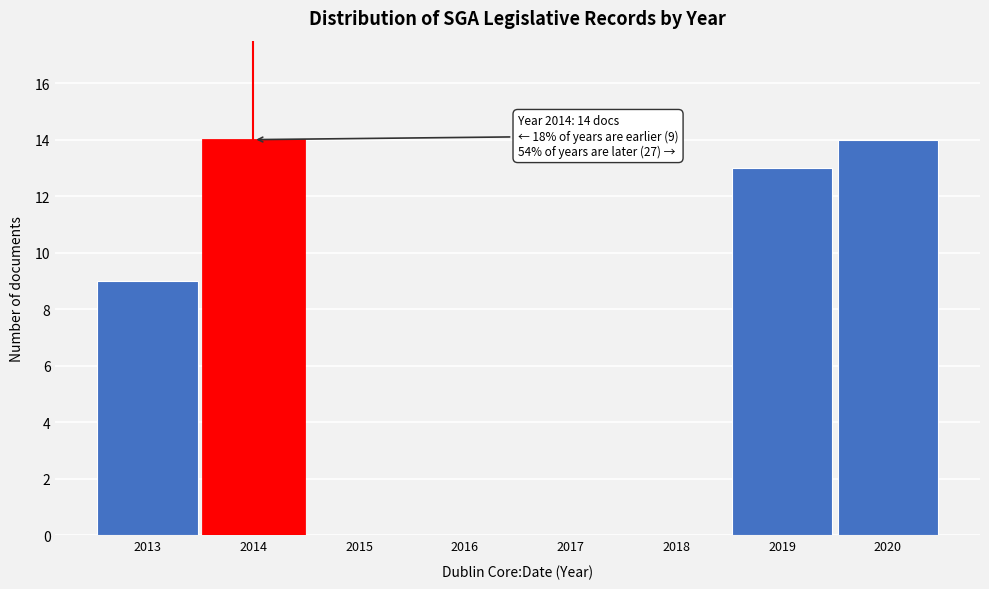

Reading left to right, extract all data points from this chart.

2013=9	2014=14	2015=0	2016=0	2017=0	2018=0	2019=13	2020=14